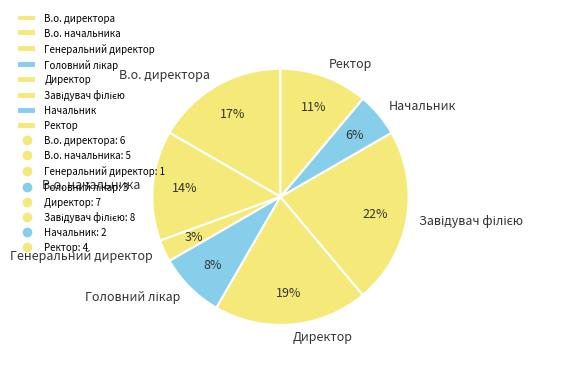

Which has a higher value, В.о. начальника or Генеральний директор?

В.о. начальника